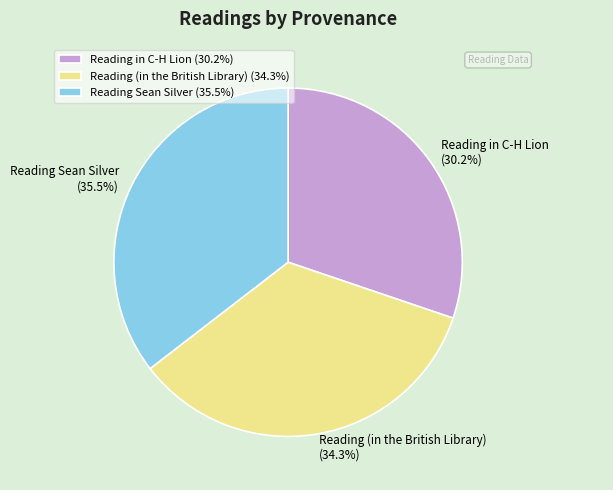

Which has a higher value, Reading in C-H Lion or Reading (in the British Library)?

Reading (in the British Library)